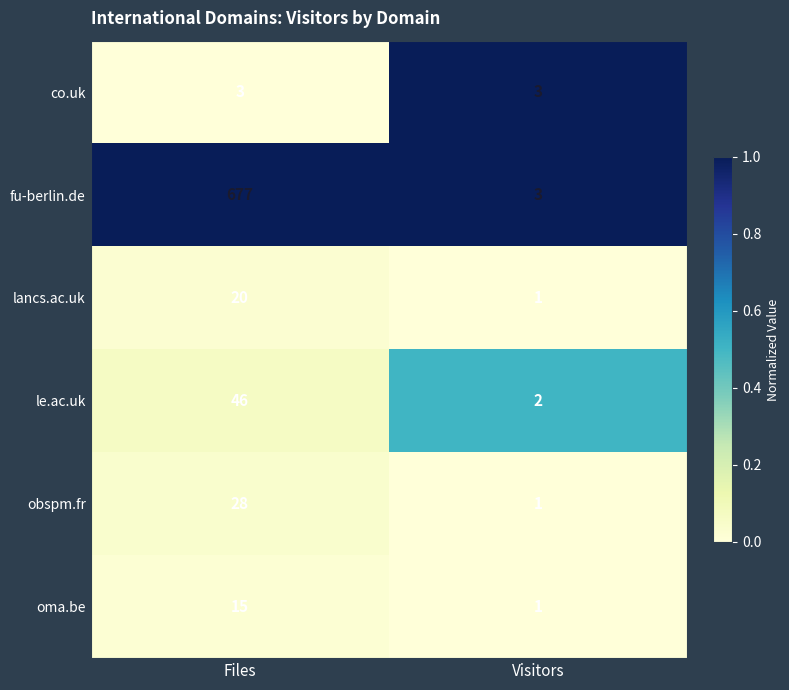

What is the sum of all lancs.ac.uk values?

21